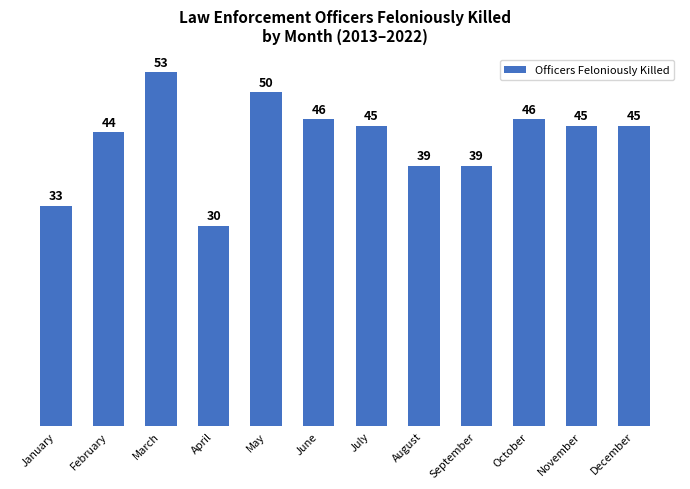

What is the value of the 2nd bar from the left?

44